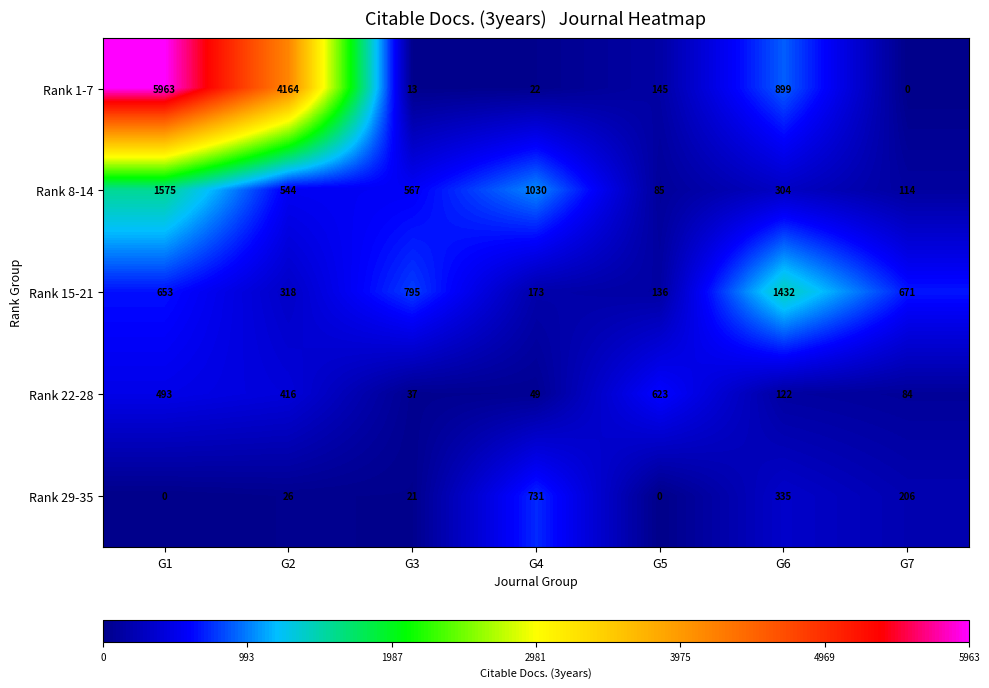

Which series has the largest range (max minus min)?

Rank 1-7